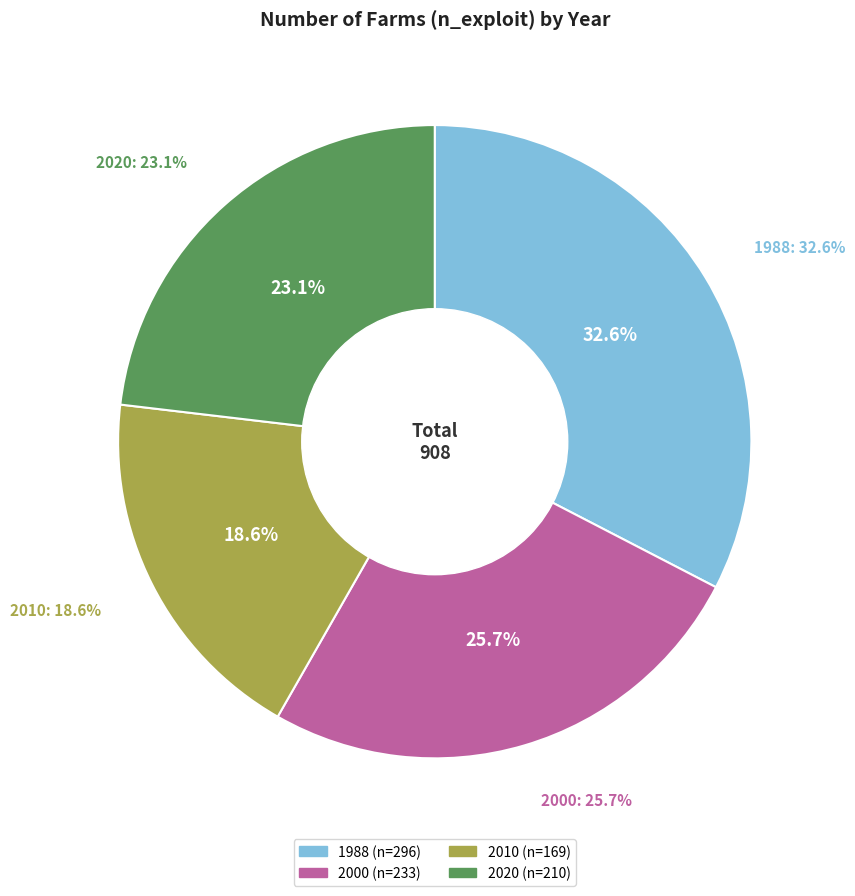

What is the total percentage of 2020 and 2010?

41.7%